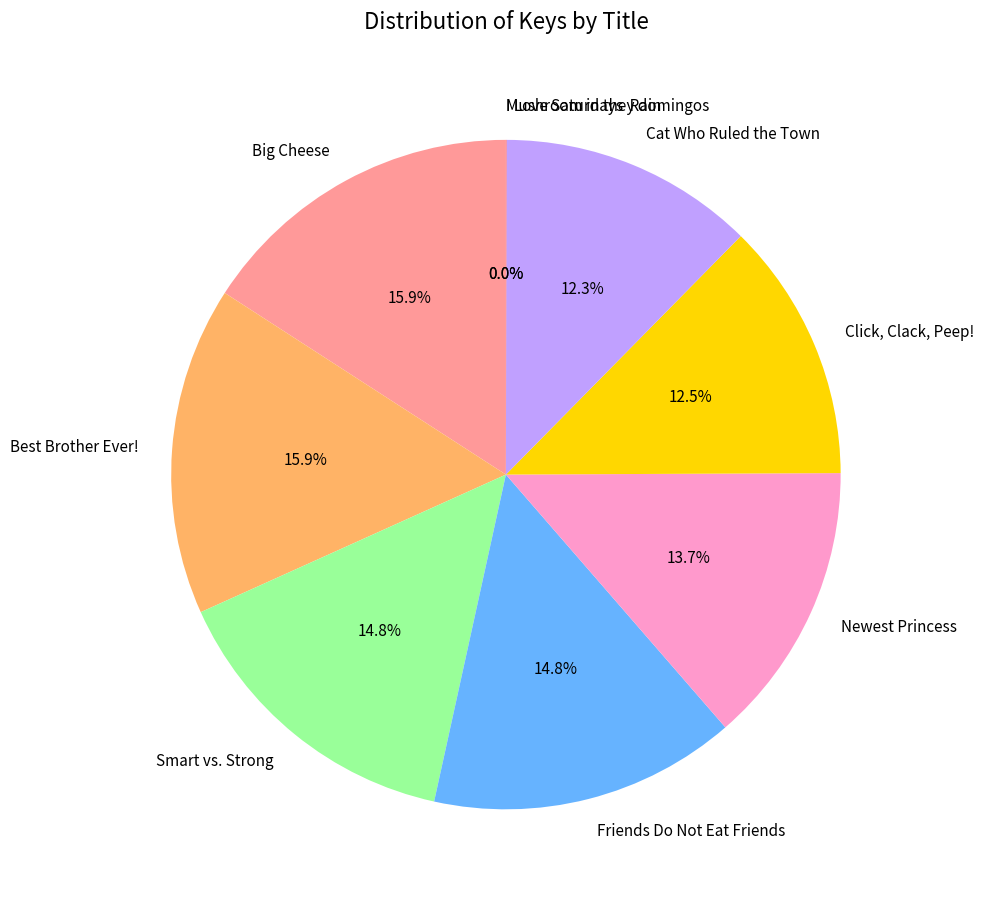

Does any single category account for the majority?

No